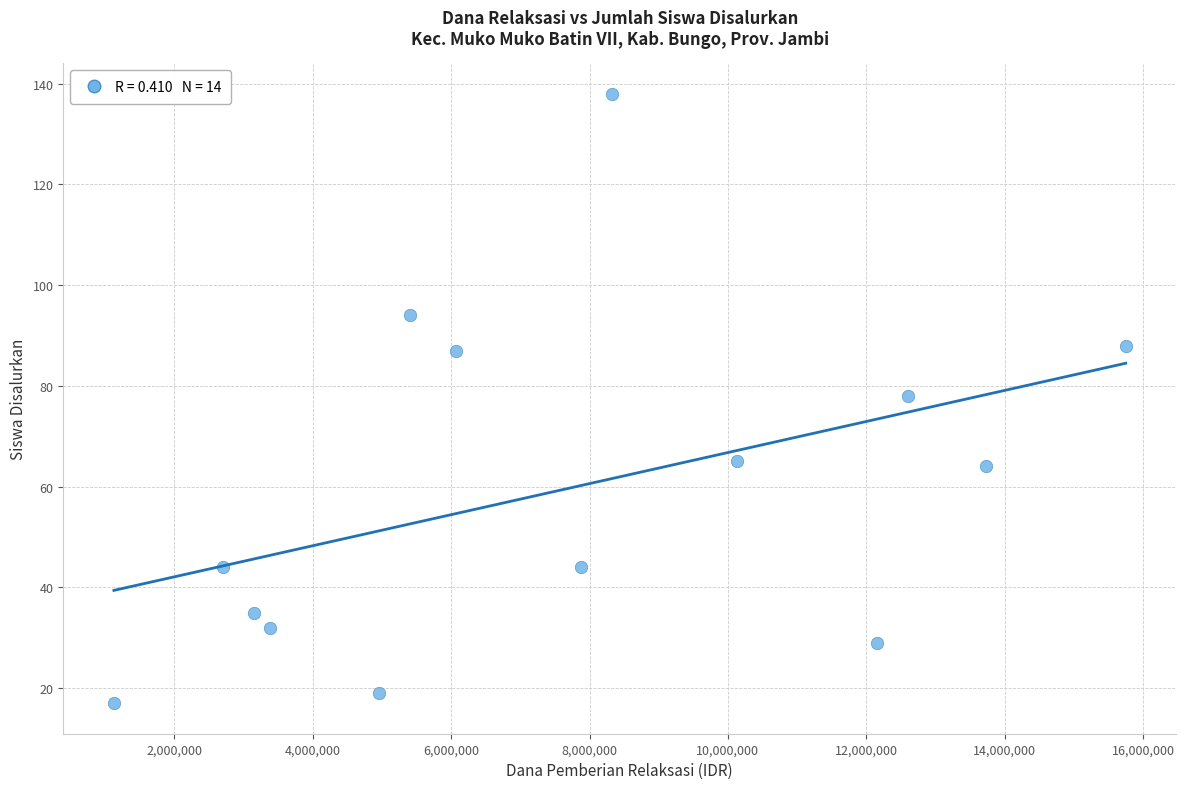

What is the range of X values (max minus min)?

14625000